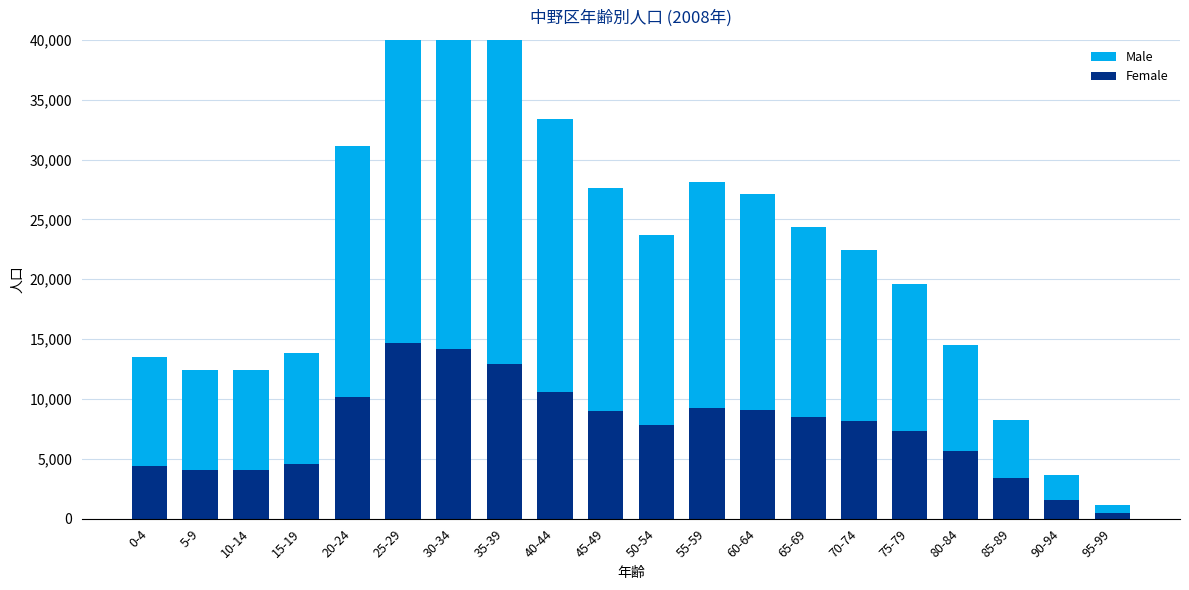

Which series has the largest total across all categories?

Male